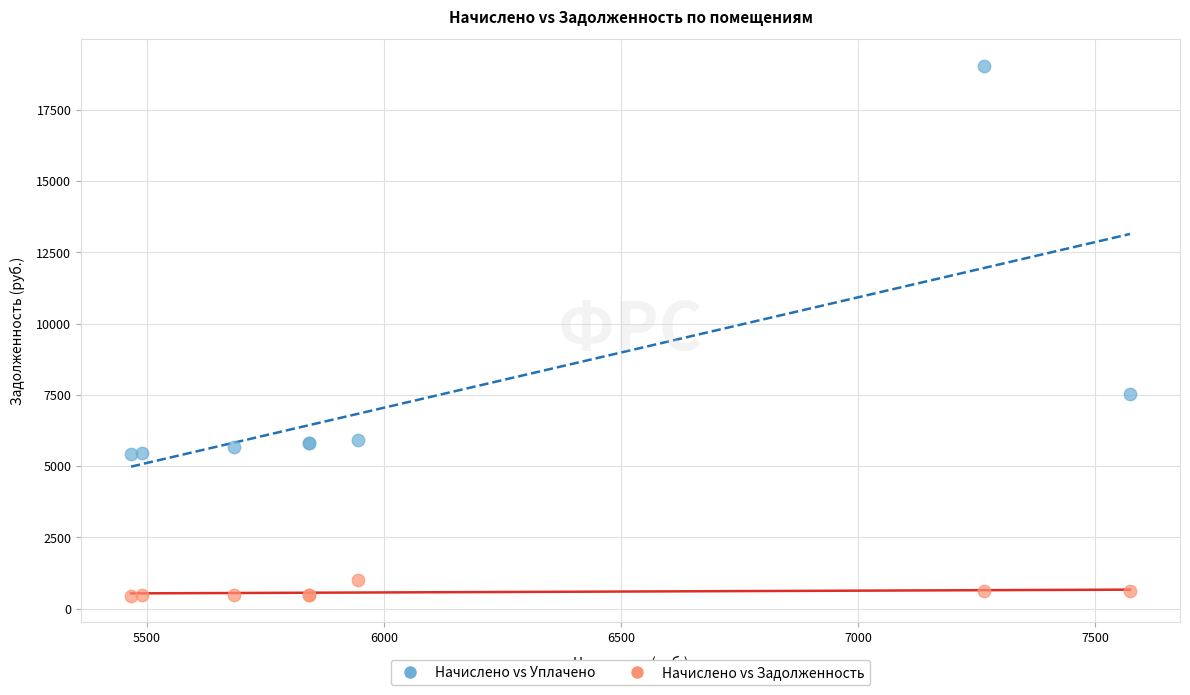

Which series contains the highest Y value?

Начислено vs Уплачено